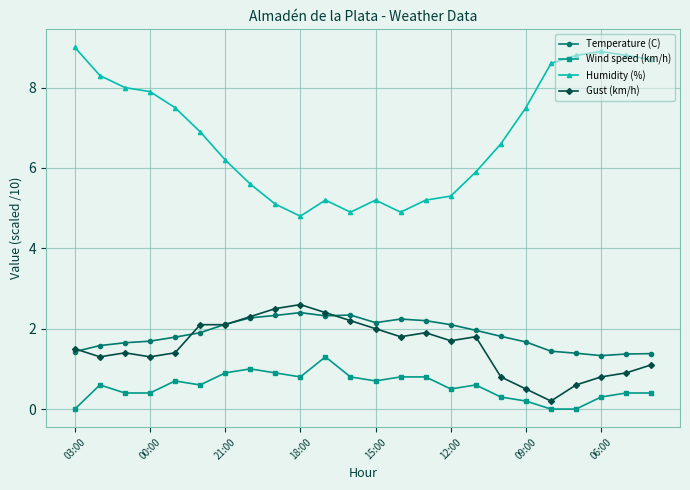

True or false: Humidity (%) and Temperature (C) cross at least once.

False